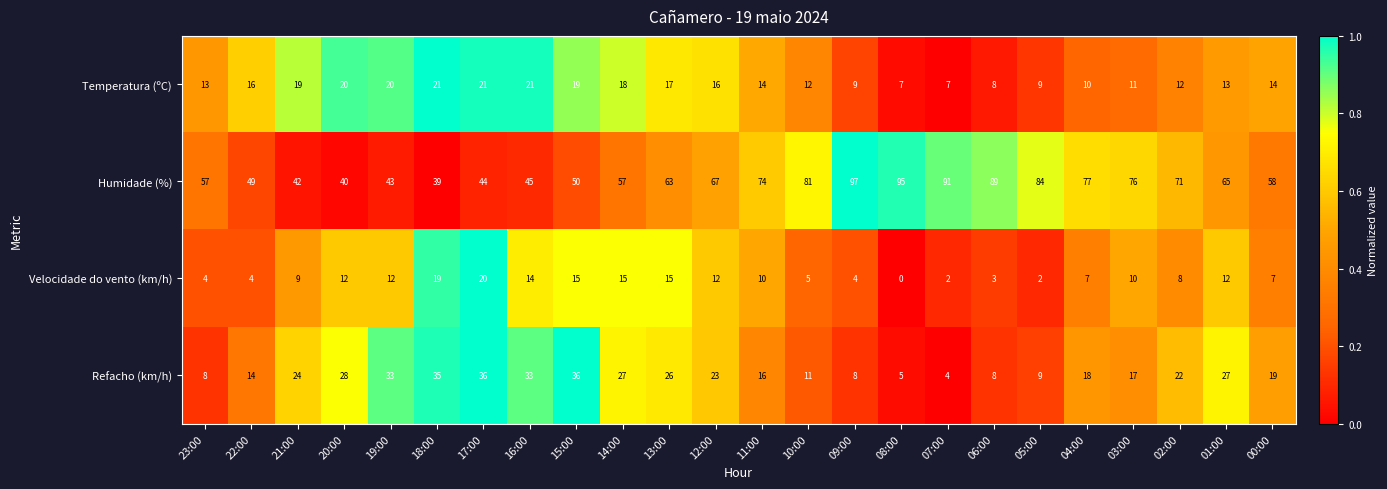

What is the approximate value of Temperatura (ºC) at 16:00, to the nearest 10?

20